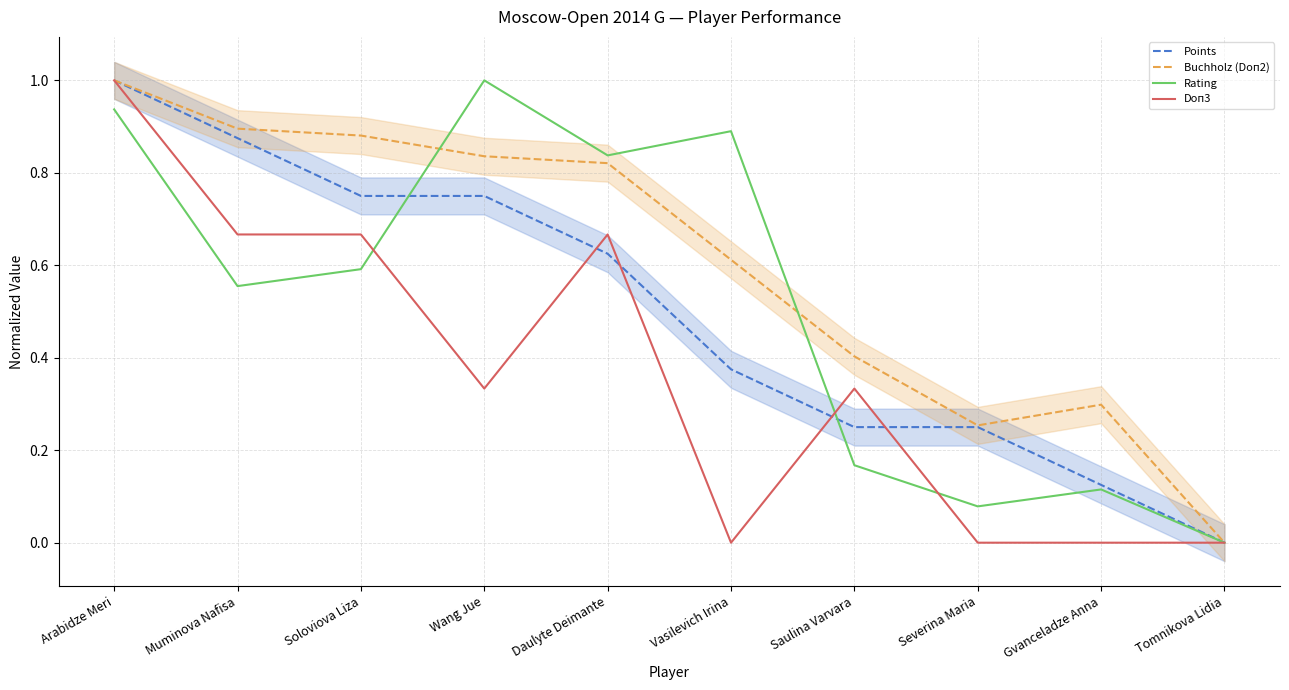

What is the difference between the Points values at Soloviova Liza and Tomnikova Lidia?

0.8